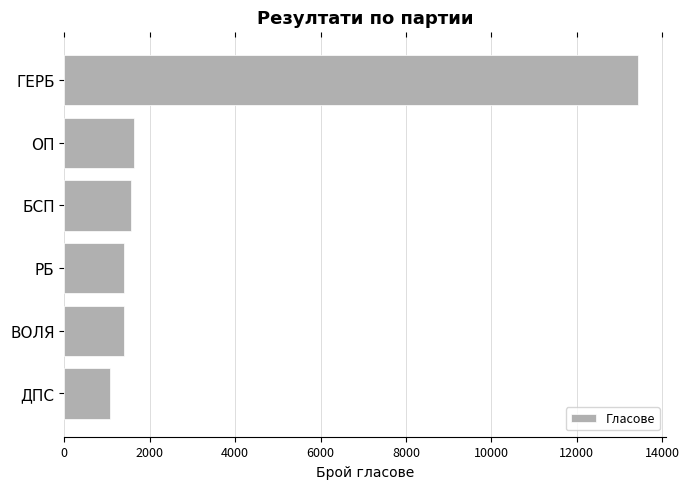

What is the ratio of the value at ДПС to the value at ОП?

0.6